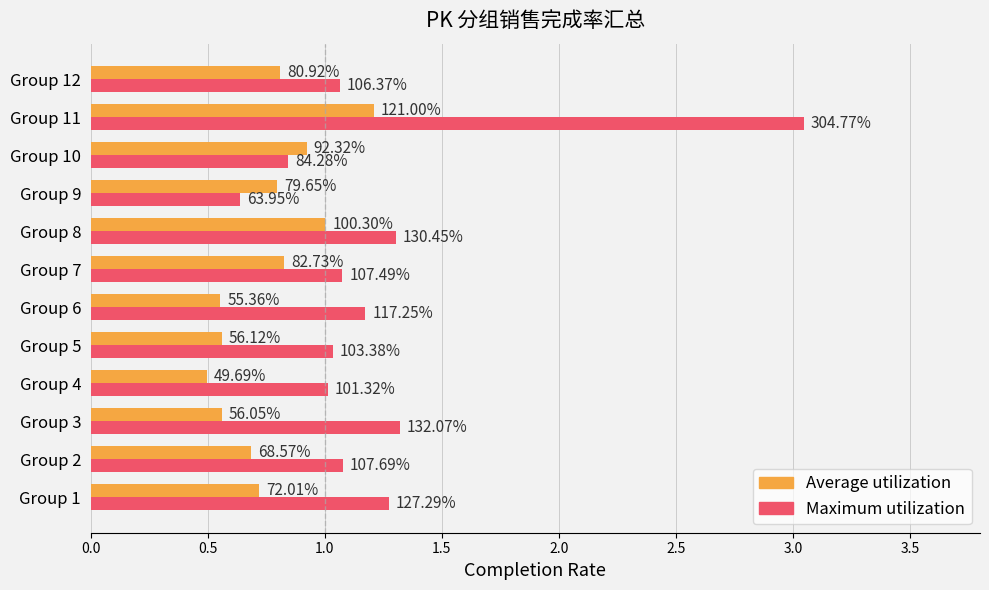

Rank the series by their maximum value, from highest to lowest.

Maximum utilization, Average utilization